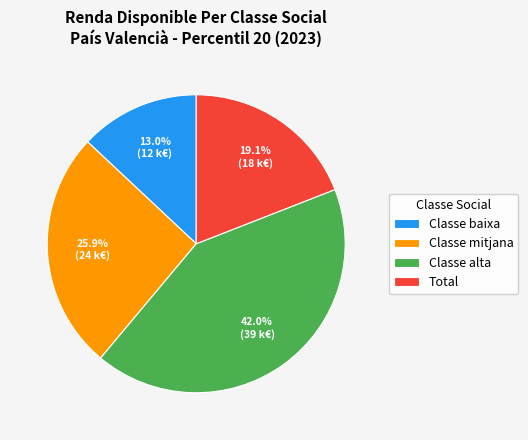

Which has a higher value, Classe alta or Total?

Classe alta